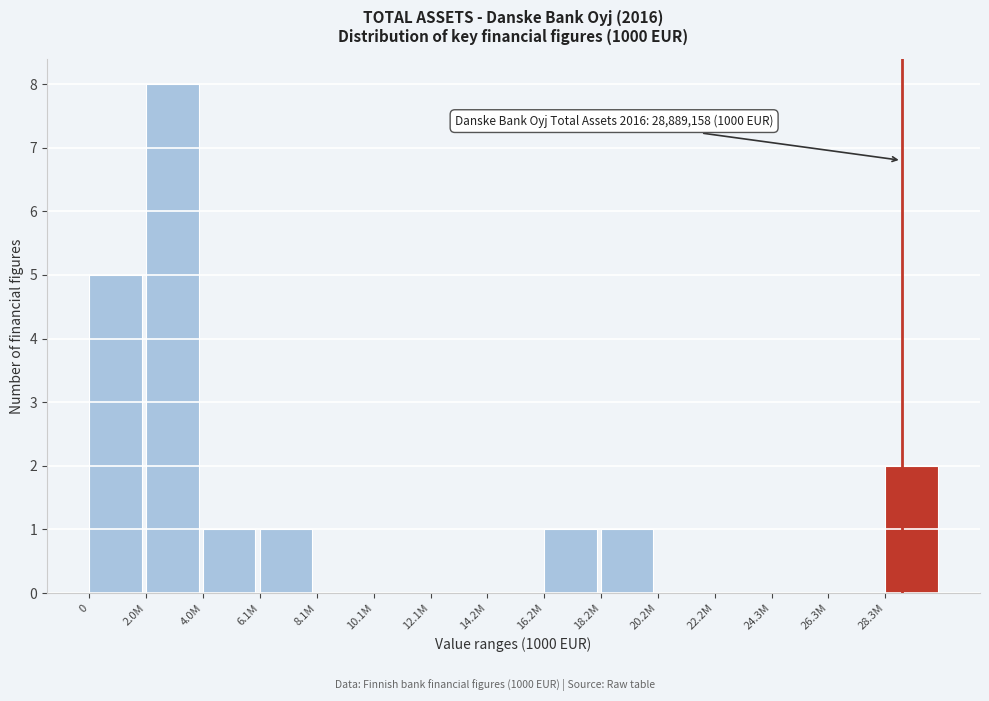

Reading left to right, list all the values displayed in this chart.

0=5	2.0M=8	4.0M=1	6.1M=1	8.1M=0	10.1M=0	12.1M=0	14.2M=0	16.2M=1	18.2M=1	20.2M=0	22.2M=0	24.3M=0	26.3M=0	28.3M=2